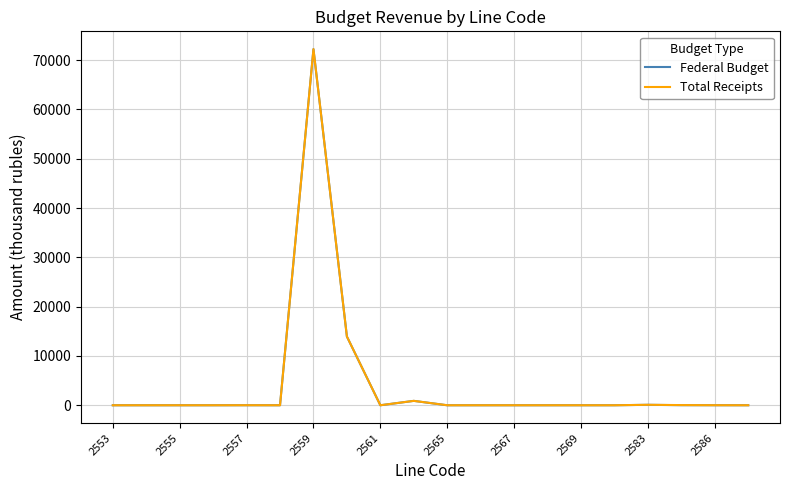

What is the maximum value for Federal Budget?

72243